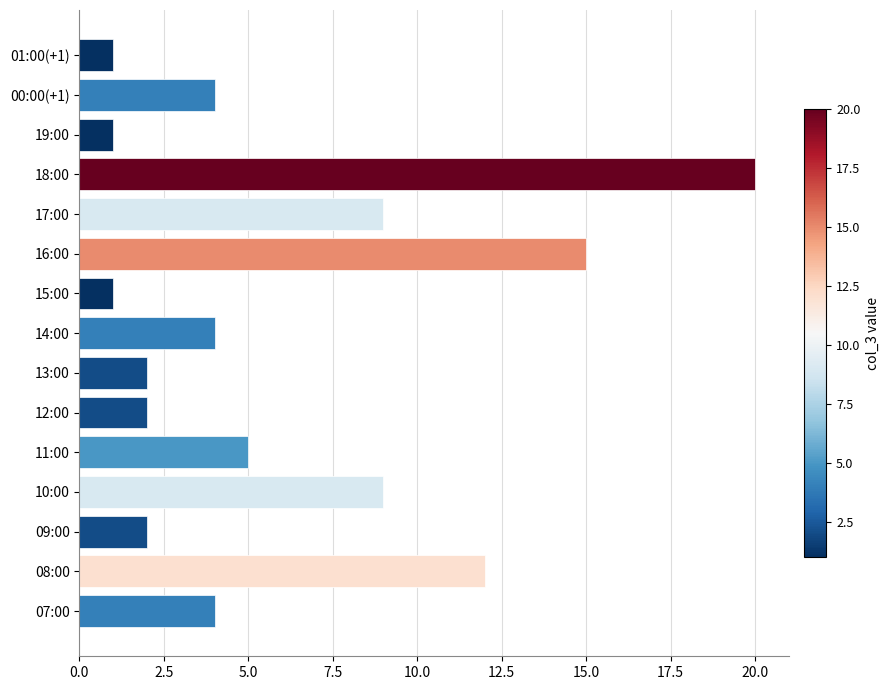

What is the difference between the maximum and second lowest values?

19